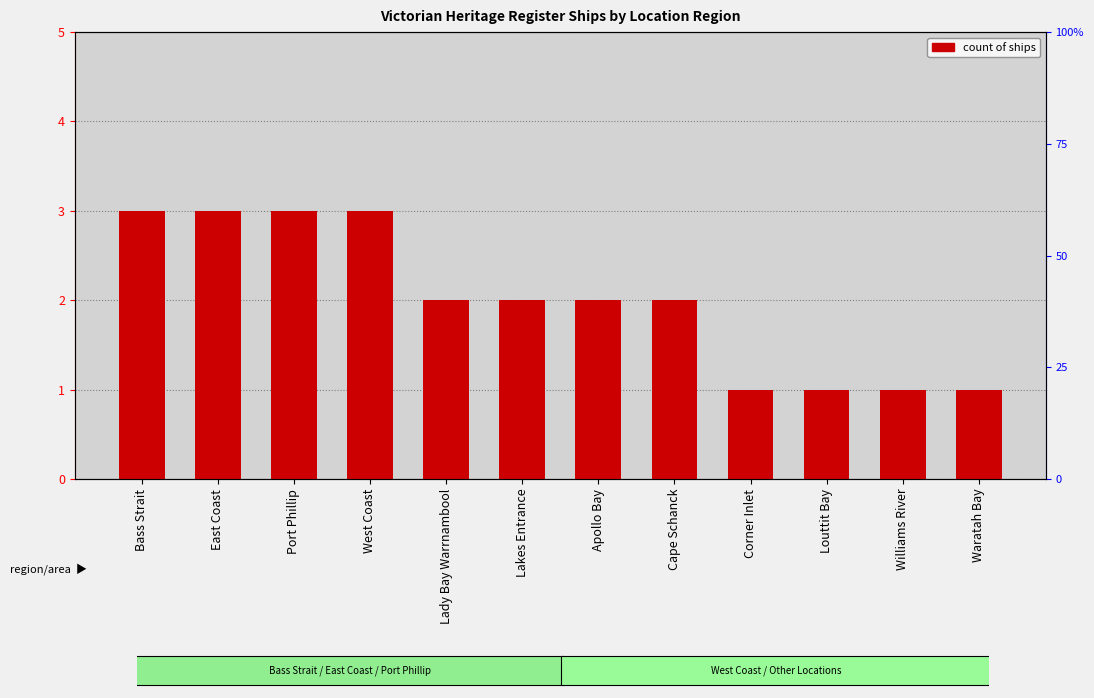

Between Bass Strait and Lakes Entrance, which is larger?

Bass Strait